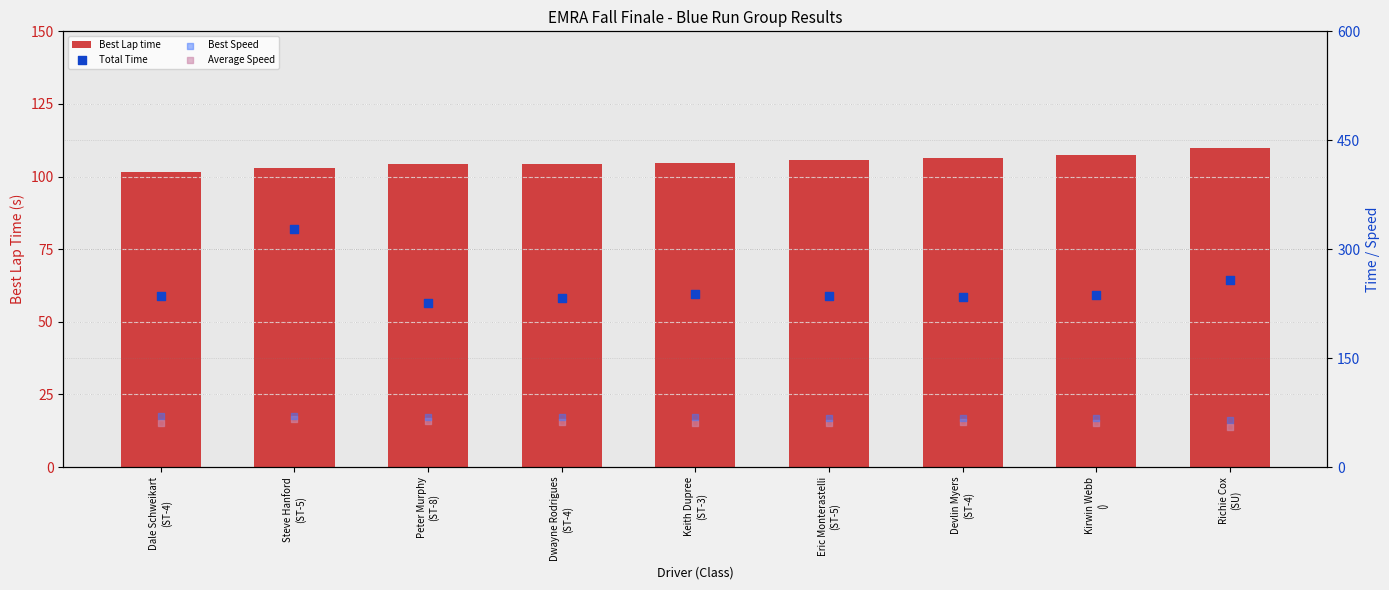

Which series contains the lowest Y value?

Average Speed